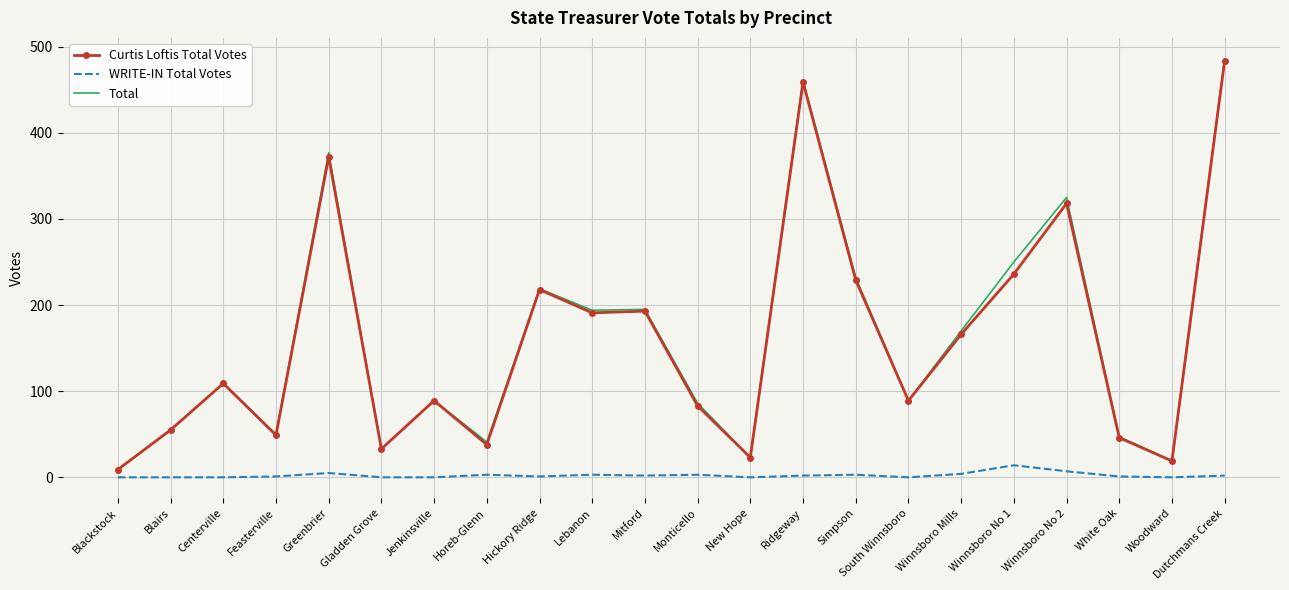

Which category has the highest value across all series?

Dutchmans Creek